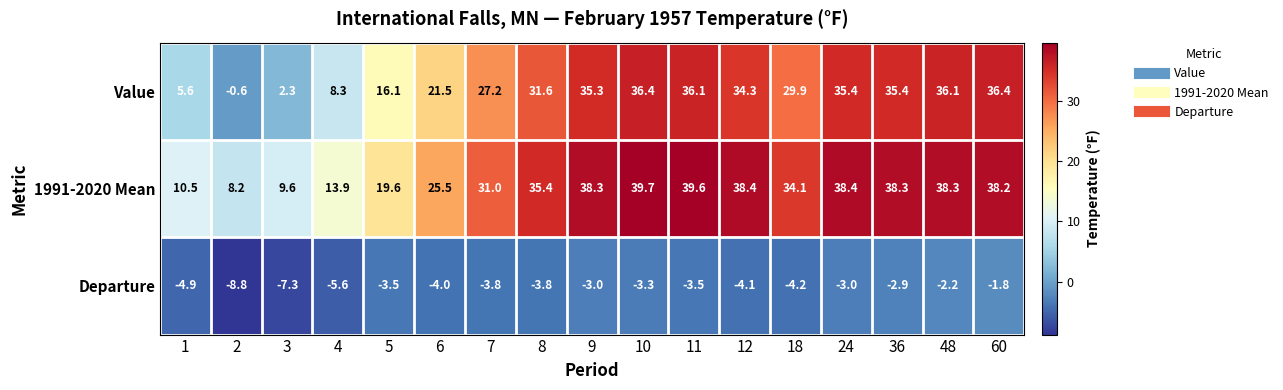

What is the difference between the Value values at 60 and 2?

37.0